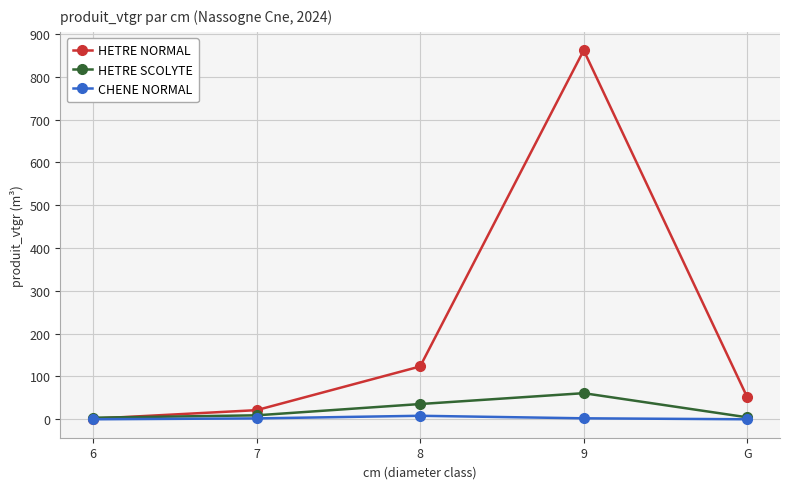

True or false: HETRE SCOLYTE has more than 0 points higher than both neighbors.

True